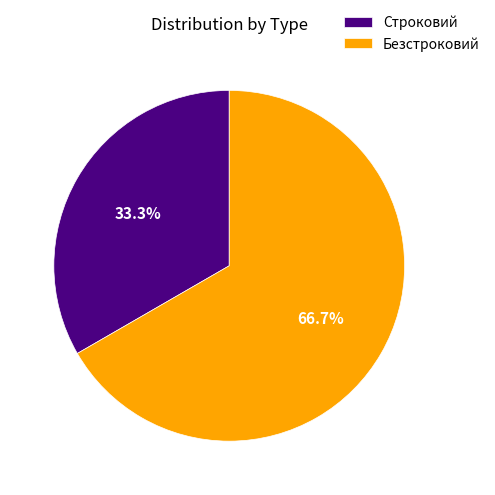

Which slice is the largest?

Безстроковий